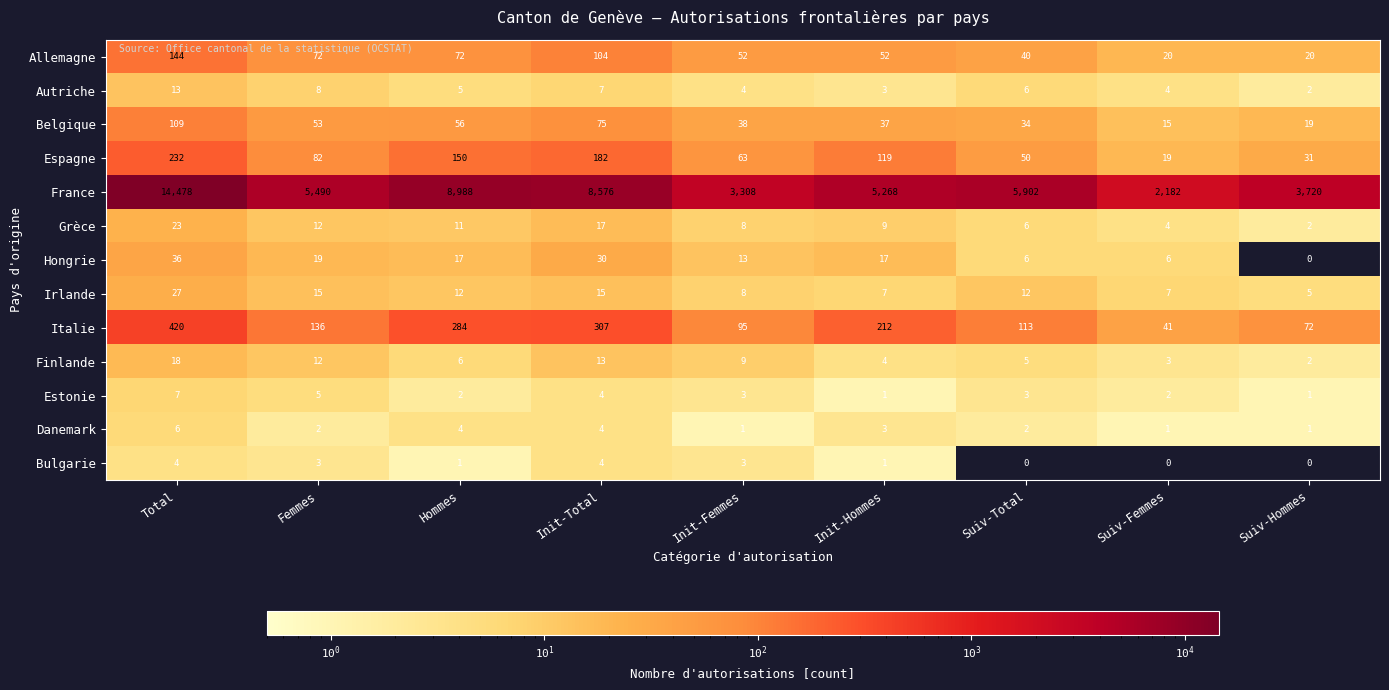

Which series has the widest spread of values?

France